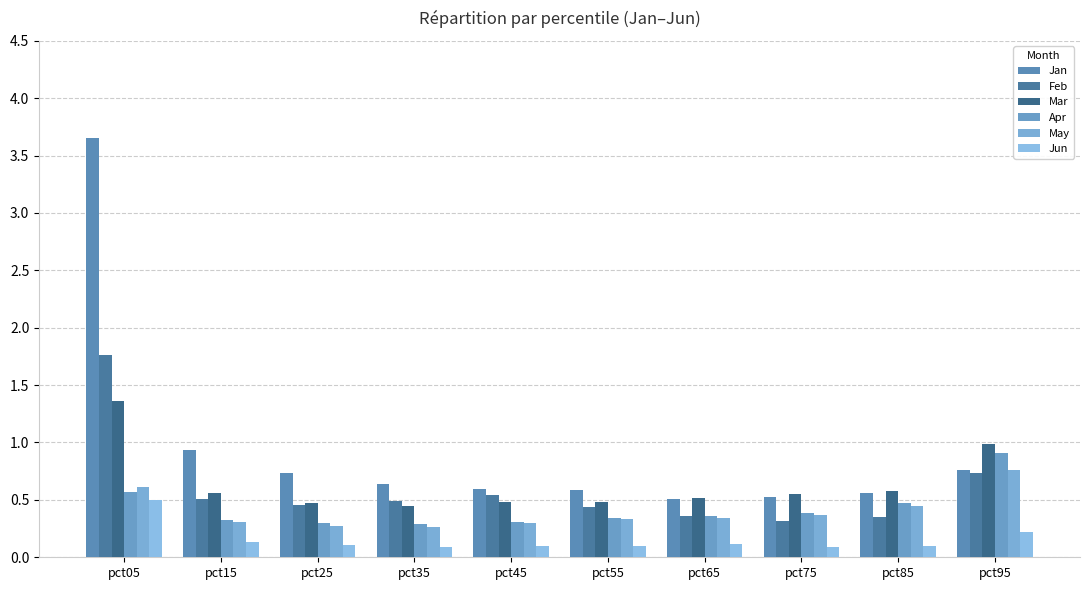

Is the value of Jan at pct45 greater than the value of May at pct35?

Yes